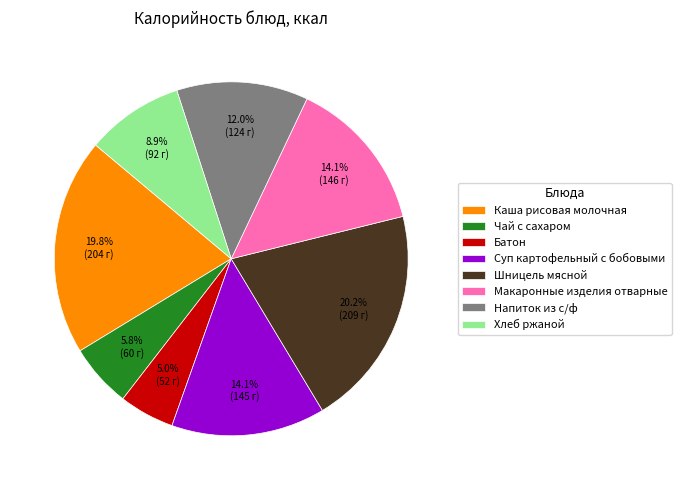

Is there a majority slice in this chart?

No